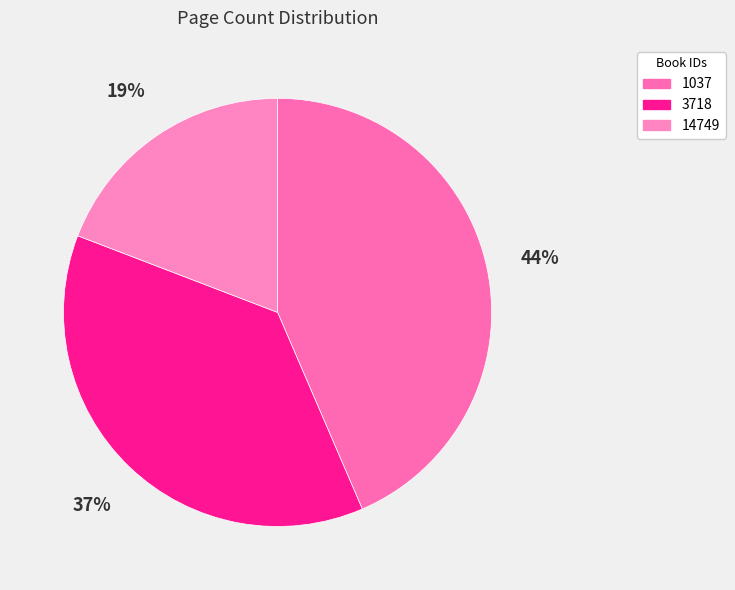

What percentage is the 1037 slice, to the nearest percent?

44%